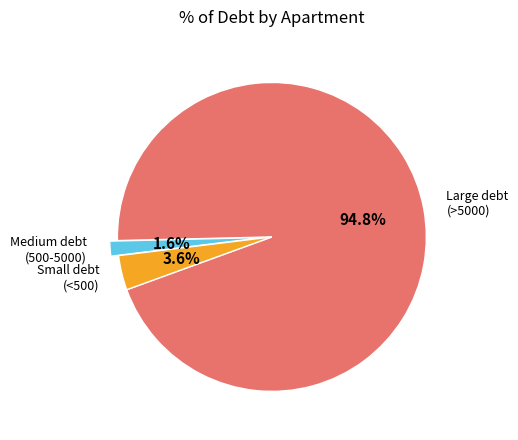

Which slice represents more than half of the pie?

Large debt (>5000)